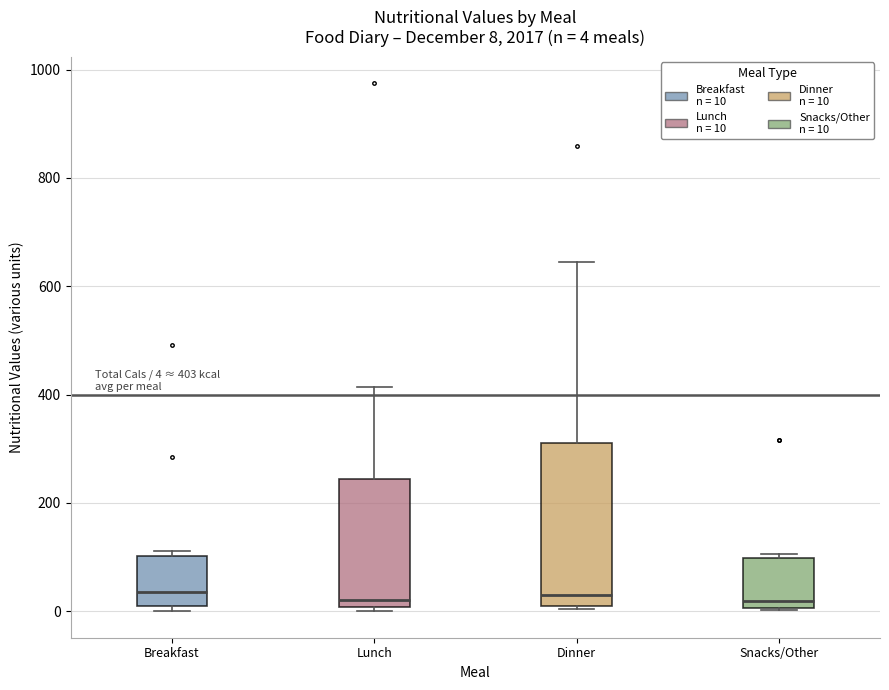

Which box is the tallest, from its lower edge to its upper edge?

Dinner